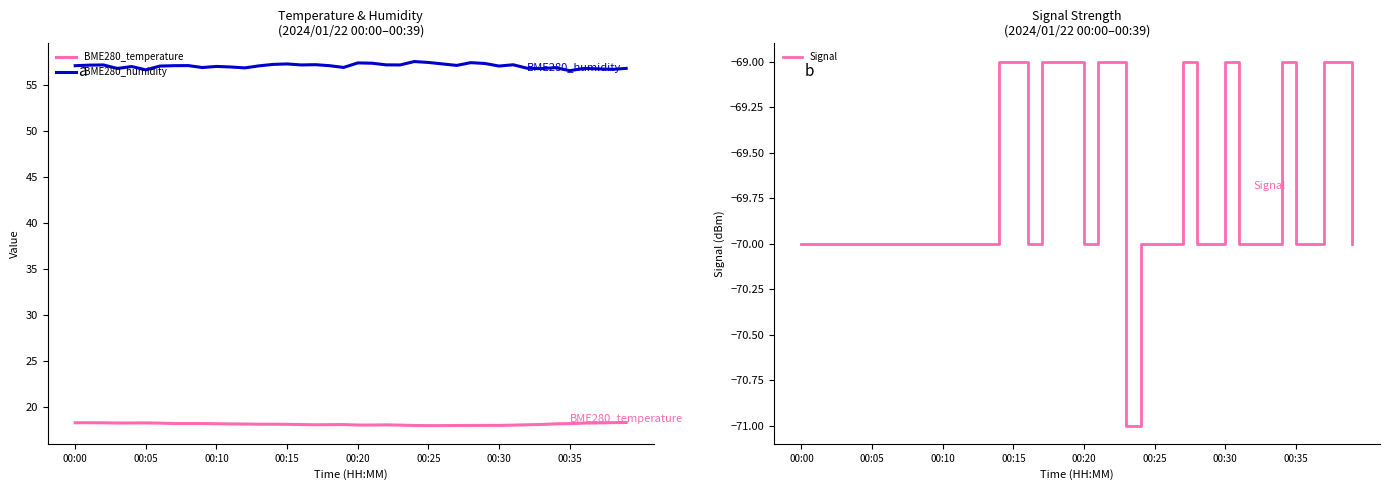

What is the difference between the maximum and minimum values in the BME280_humidity series?

1.0